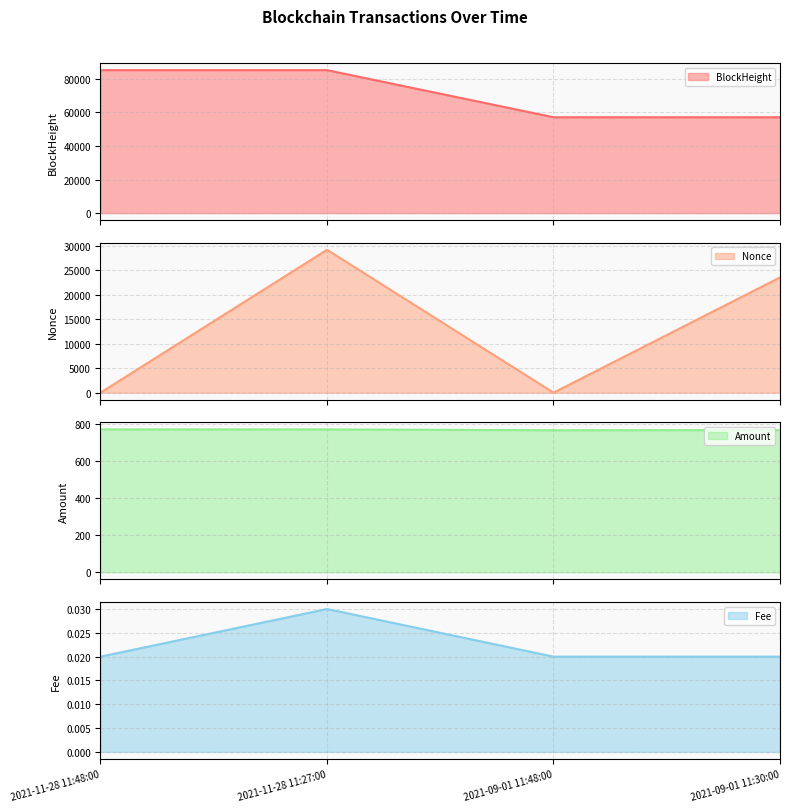

What value does the Nonce series have at 2021-09-01 11:30:00?

23572.0